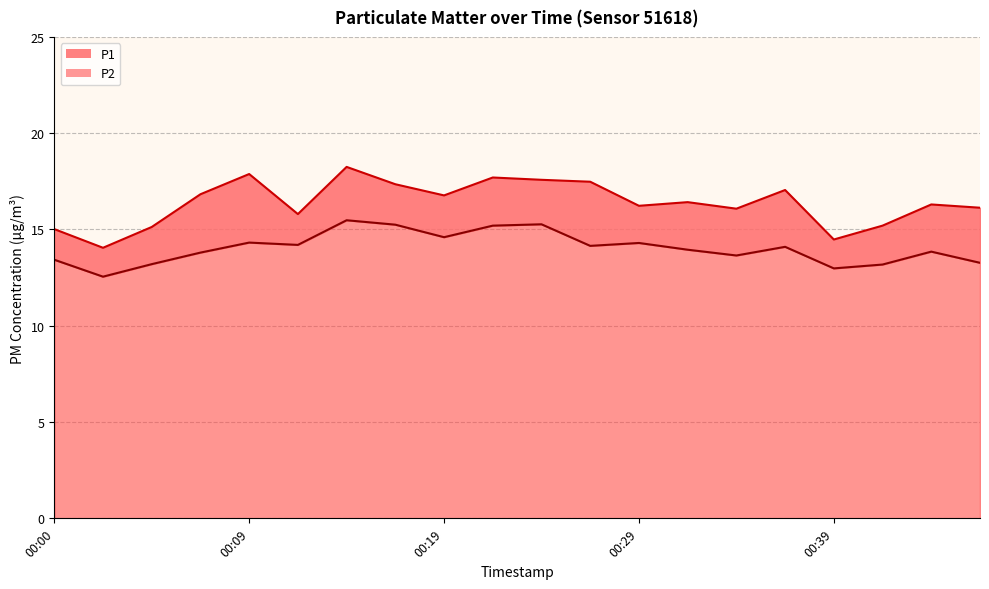

Between 17 and 19, which series saw the biggest shift?

P1 line